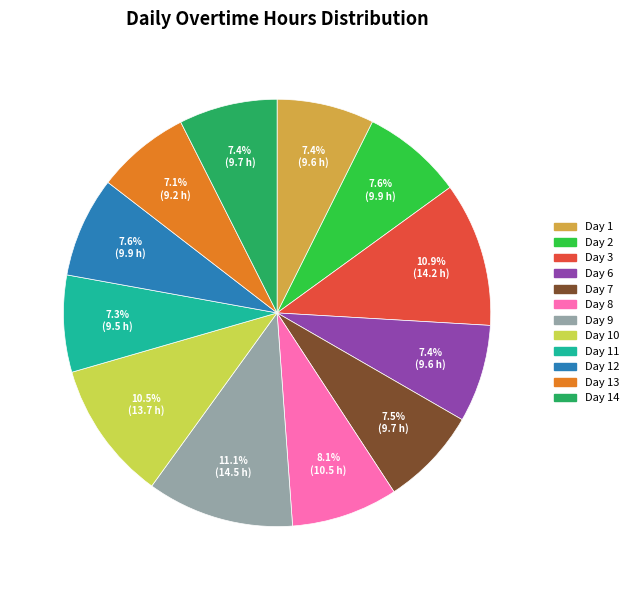

Does any single category account for the majority?

No